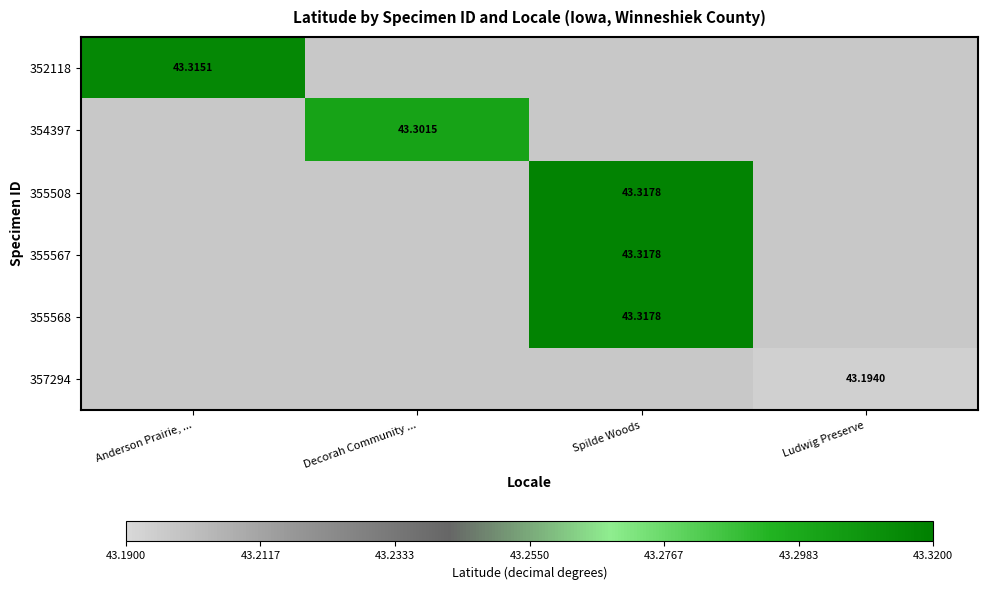

How many distinct data groups are displayed?

6